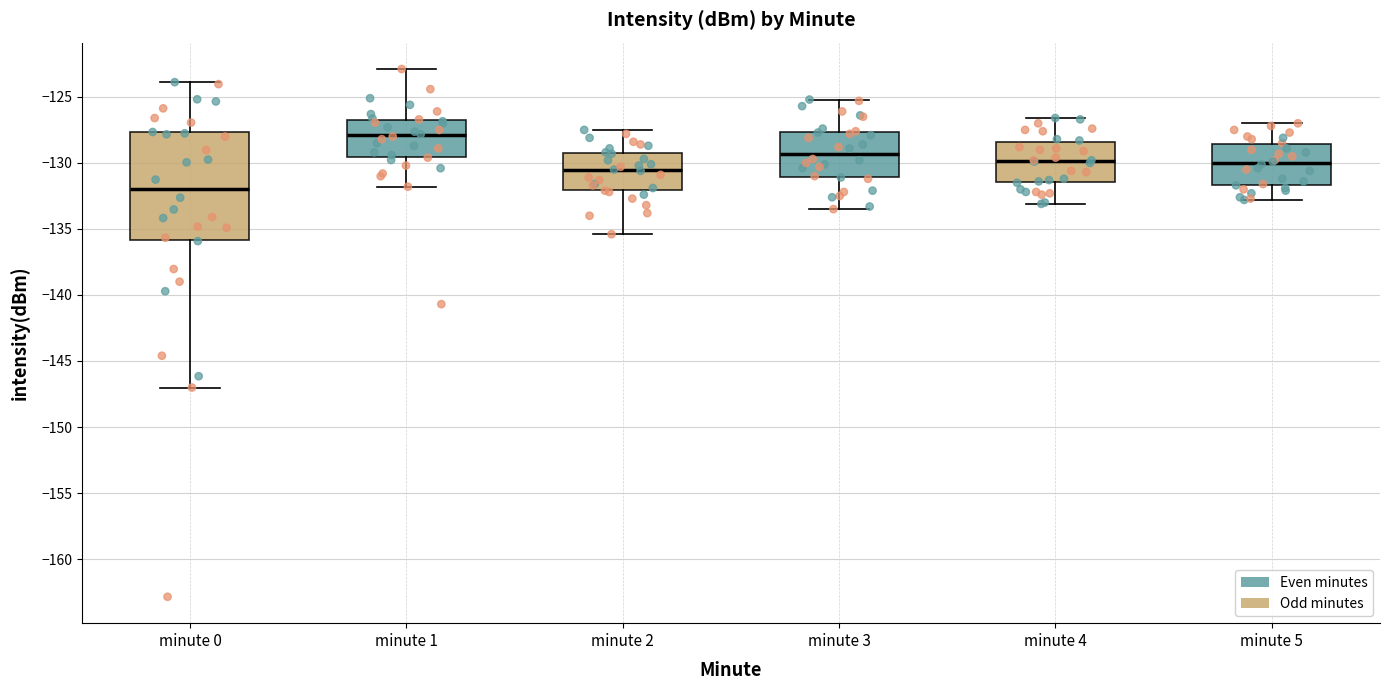

Where does the upper whisker of the box for minute 4 end on the y-axis? The values are not printed on the chart, so give them approximately, as read against the axis.

-126.5